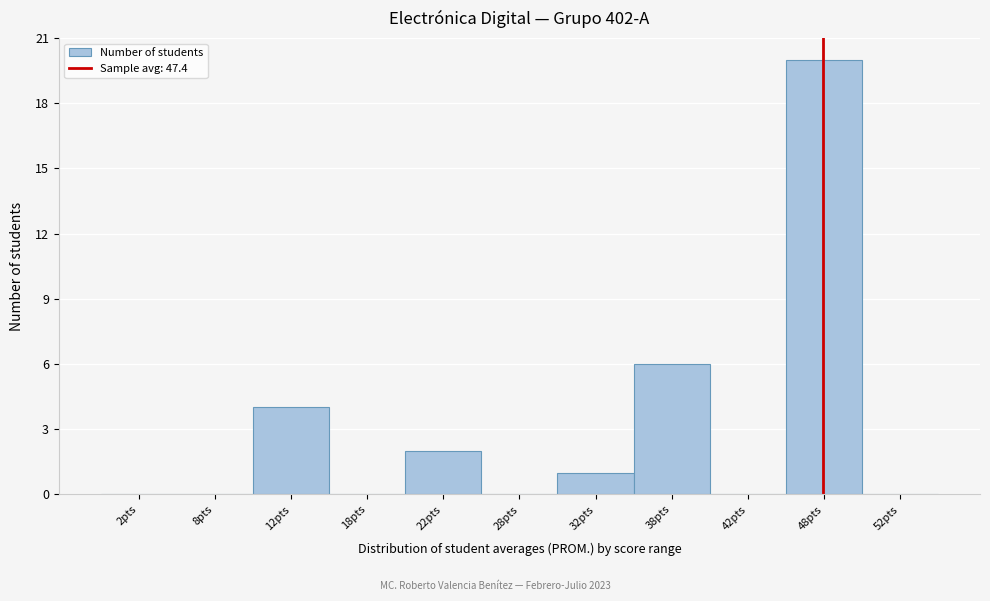

How tall is the bar that spans 20 to 25 on the x-axis? The values are not printed on the chart, so give them approximately, as read against the axis.

2